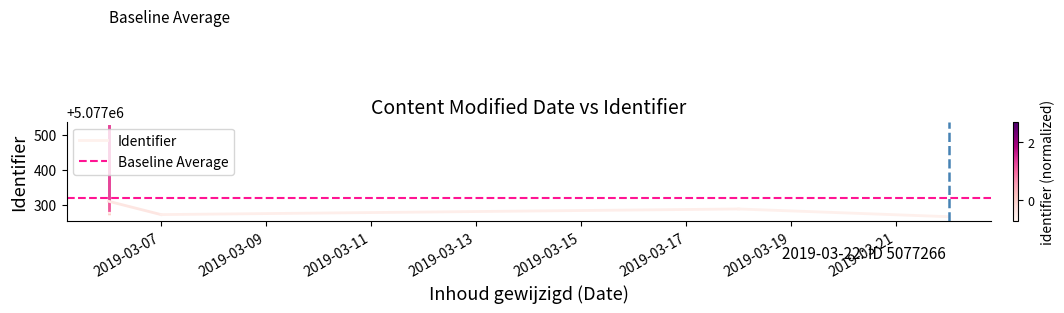

Which series has the widest spread of values?

Identifier